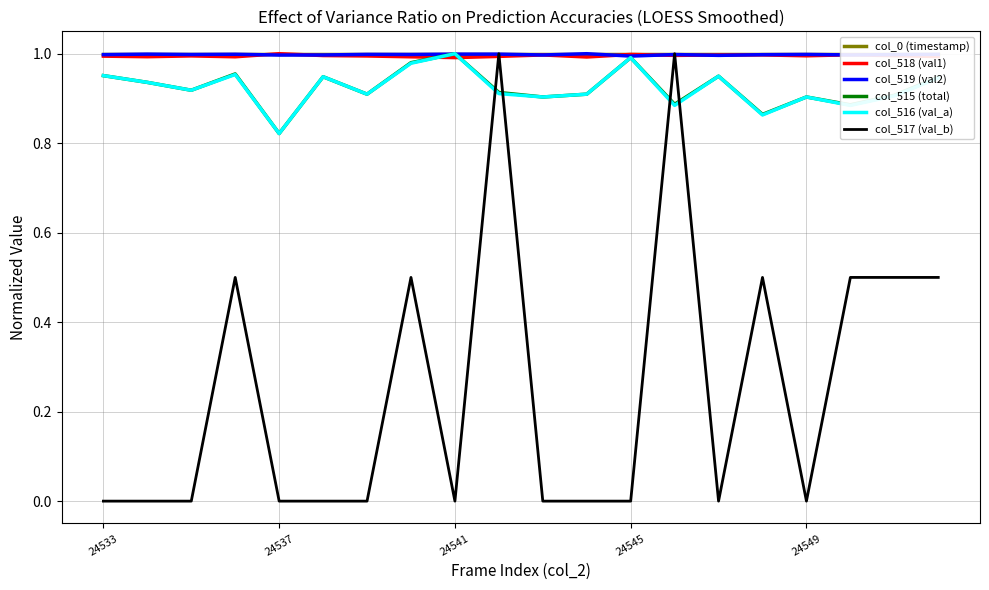

Is the value of col_517 (val_b) at 24537 greater than the value of col_518 (val1) at 24537?

No